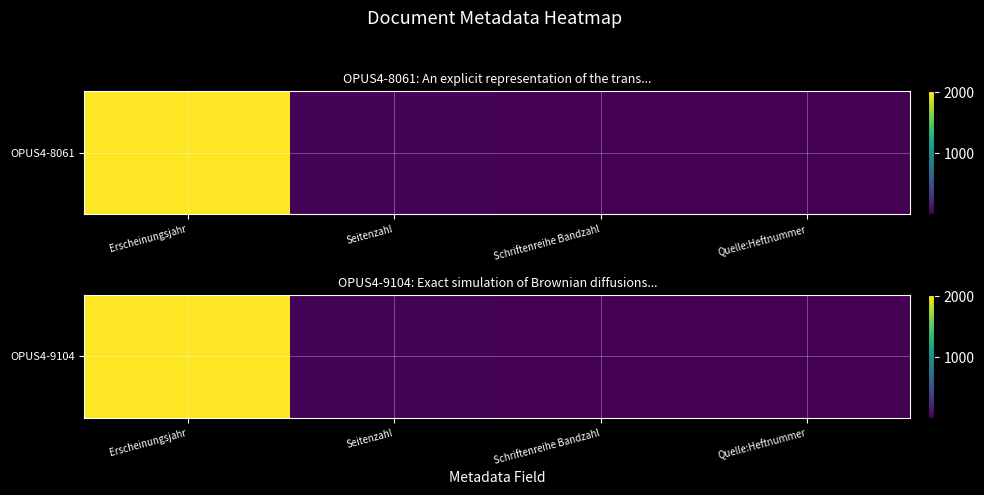

What is the average value?

513